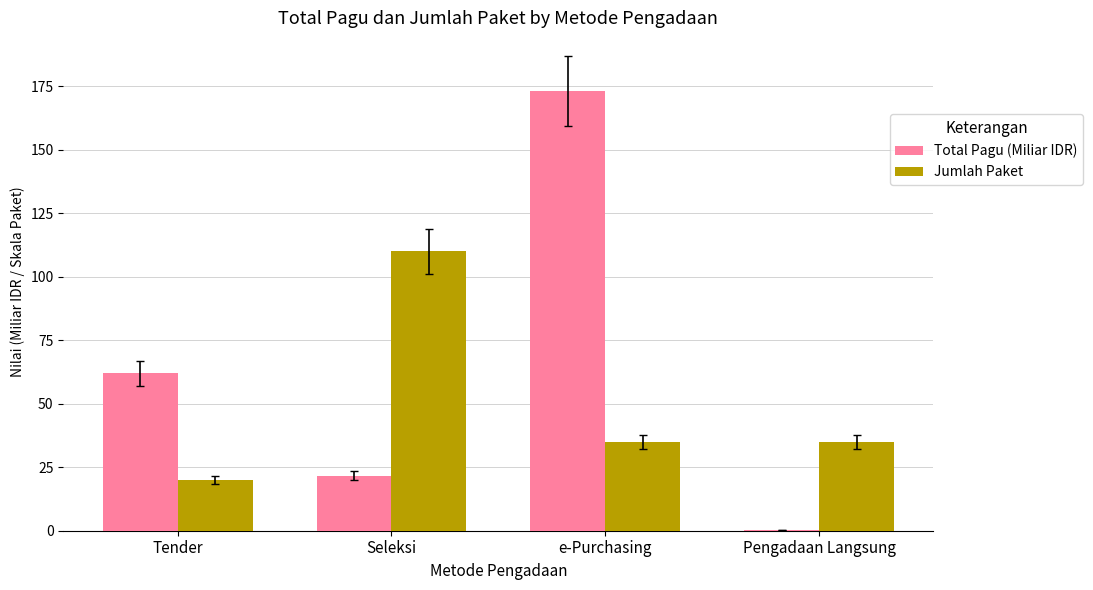

What is the maximum value shown in the chart?

173.1